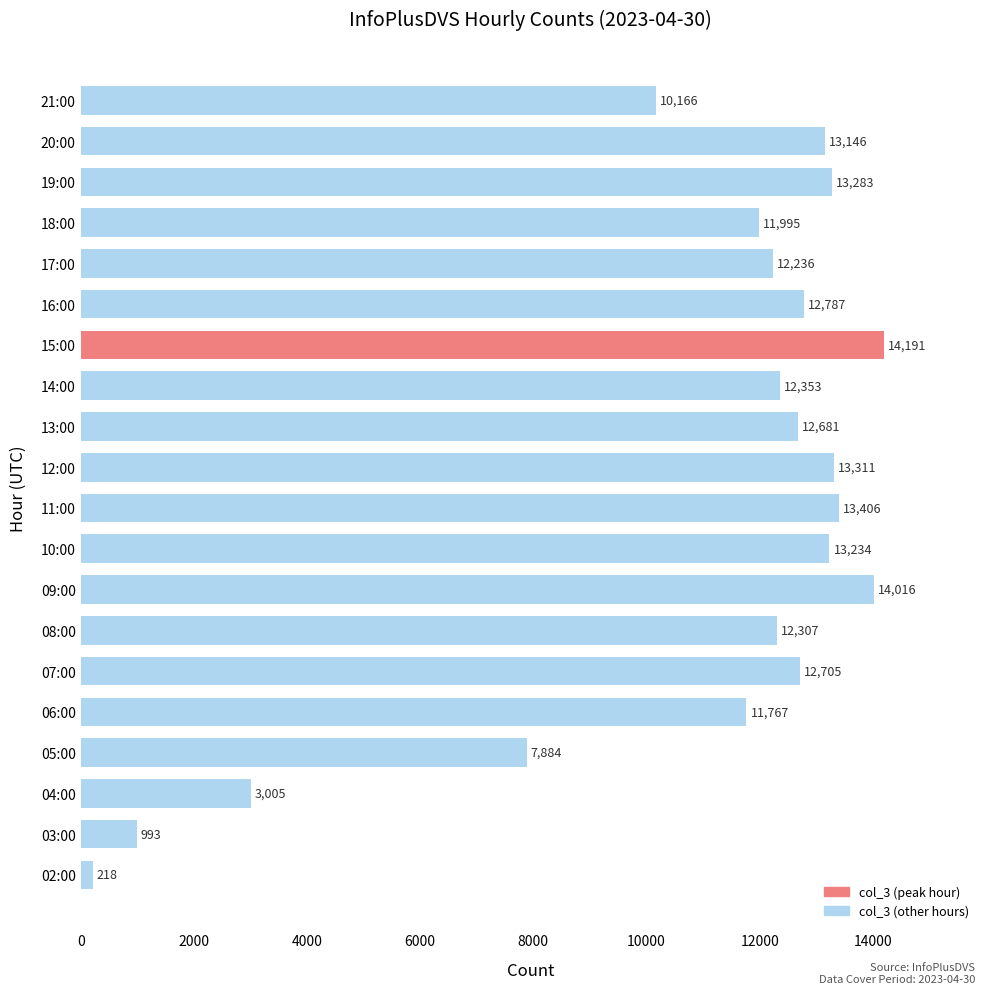

True or false: the data shows 10166 at 21:00.

True